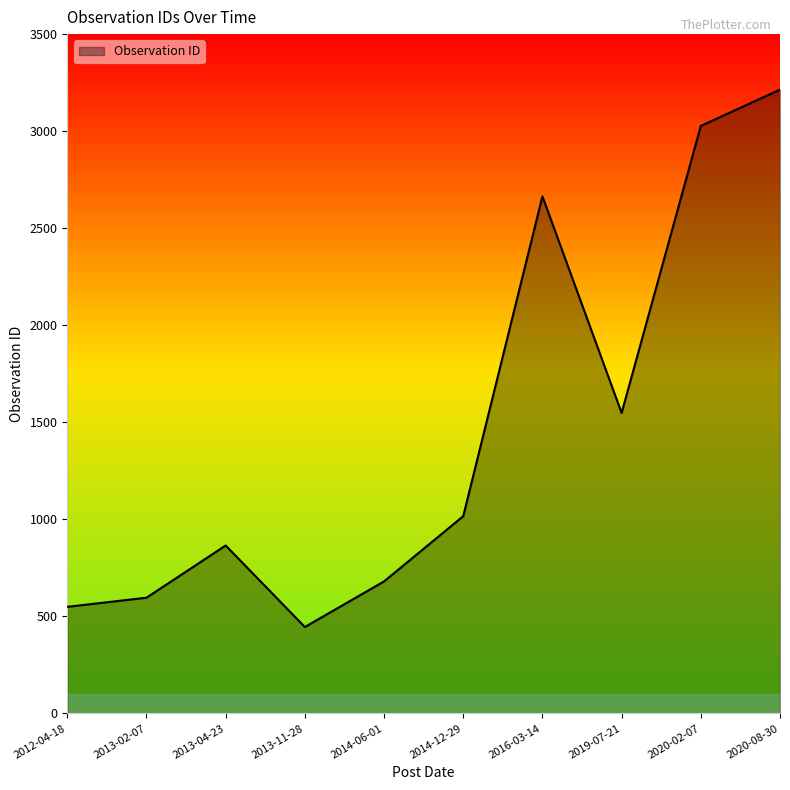

Between 2014-12-29 and 2012-04-18, which is larger?

2014-12-29